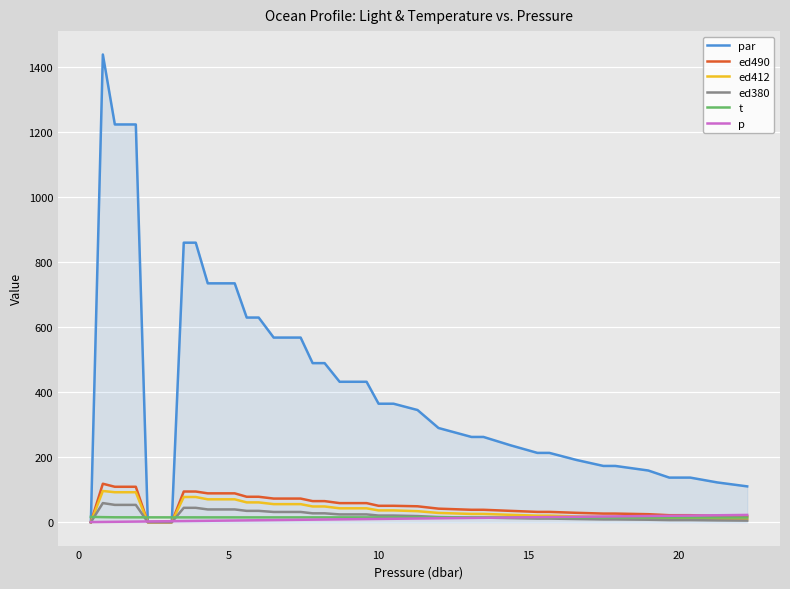

What is the maximum value for par?

1437.0